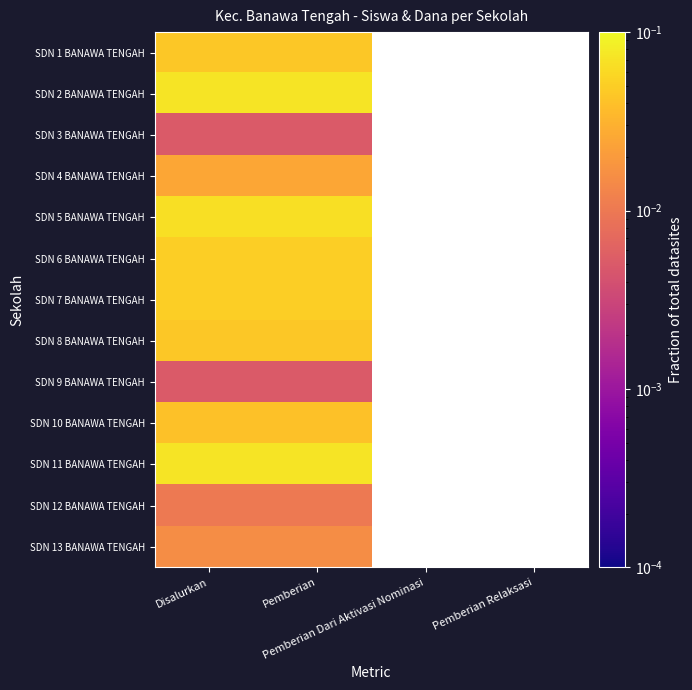

At which category is the sum across all series the highest?

Disalurkan